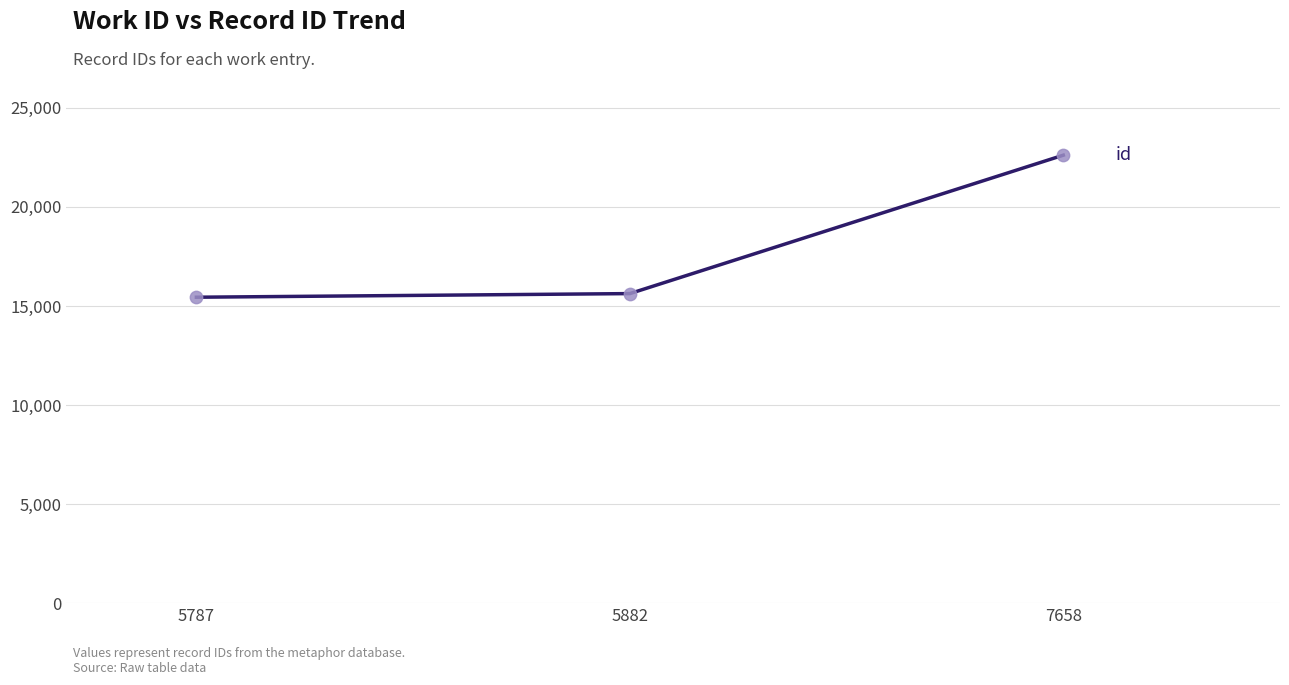

What is the ratio of the value at 5882 to the value at 7658?

0.7